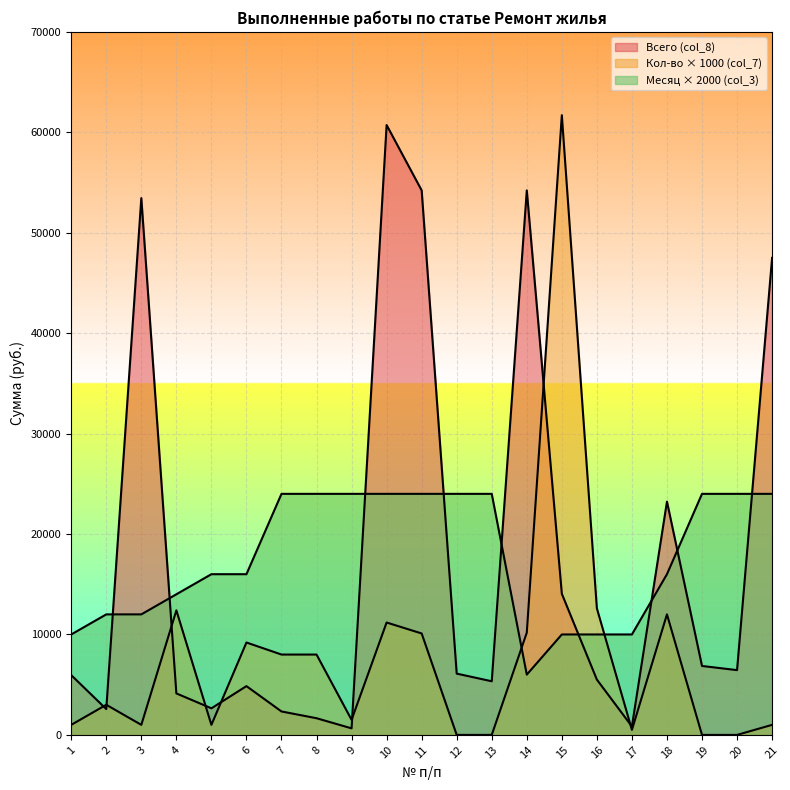

How many lines are shown in the chart?

3